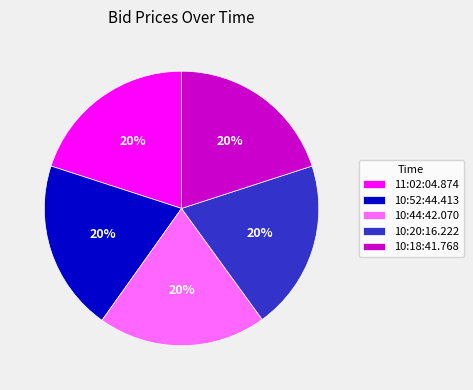

The 11:02:04.874 slice represents 20% of the pie. True or false?

True